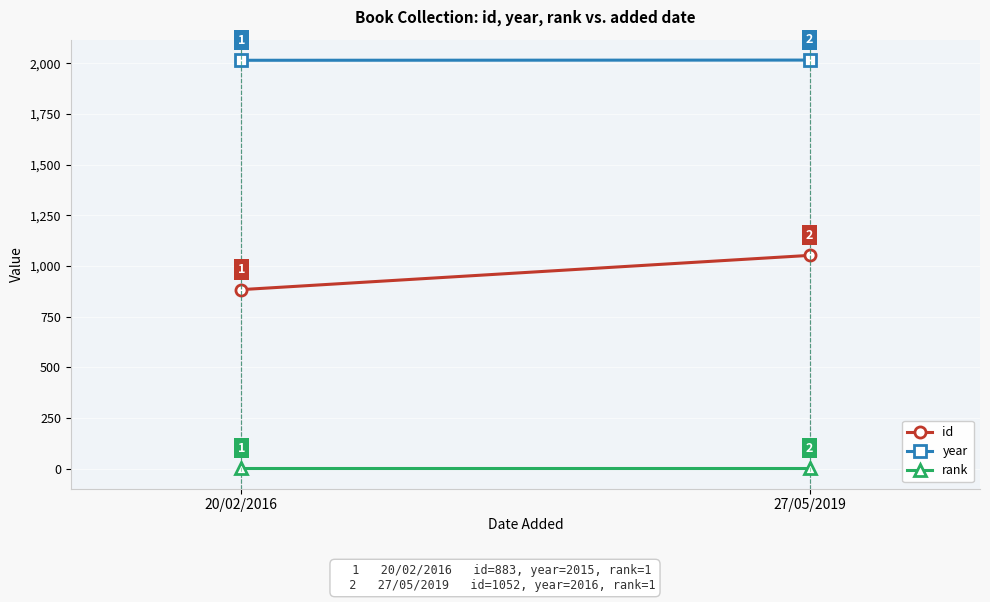

What is the sum of the rank values at 27/05/2019 and 20/02/2016?

2